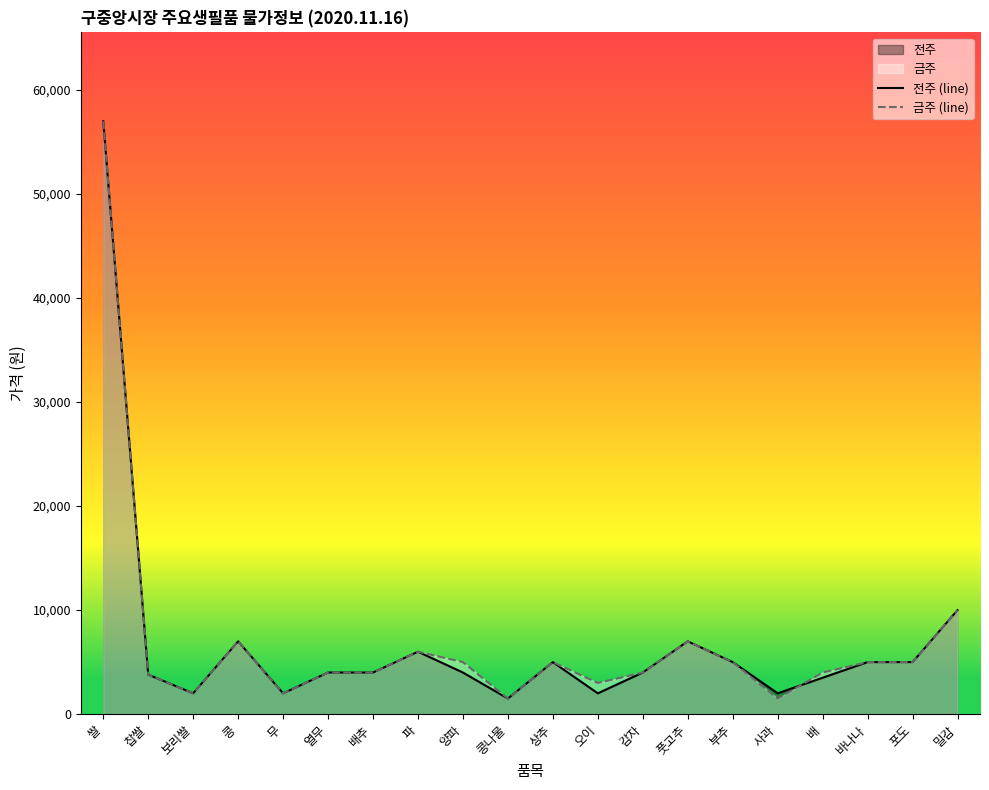

In 전주 (line), how many points are lower than both neighbors (excluding endpoints)?

5